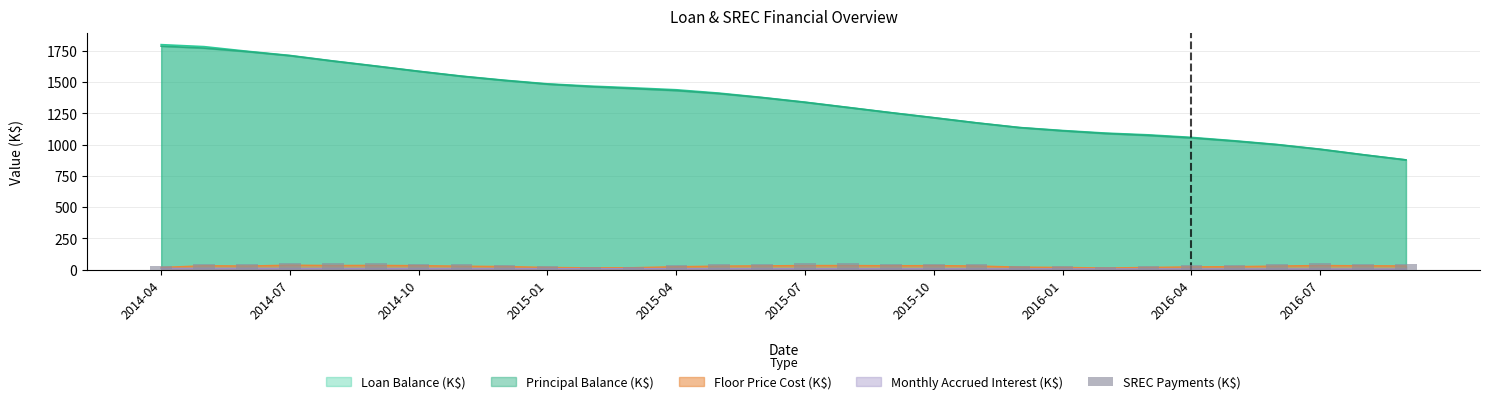

What is the approximate value at 2015-01?

26.3